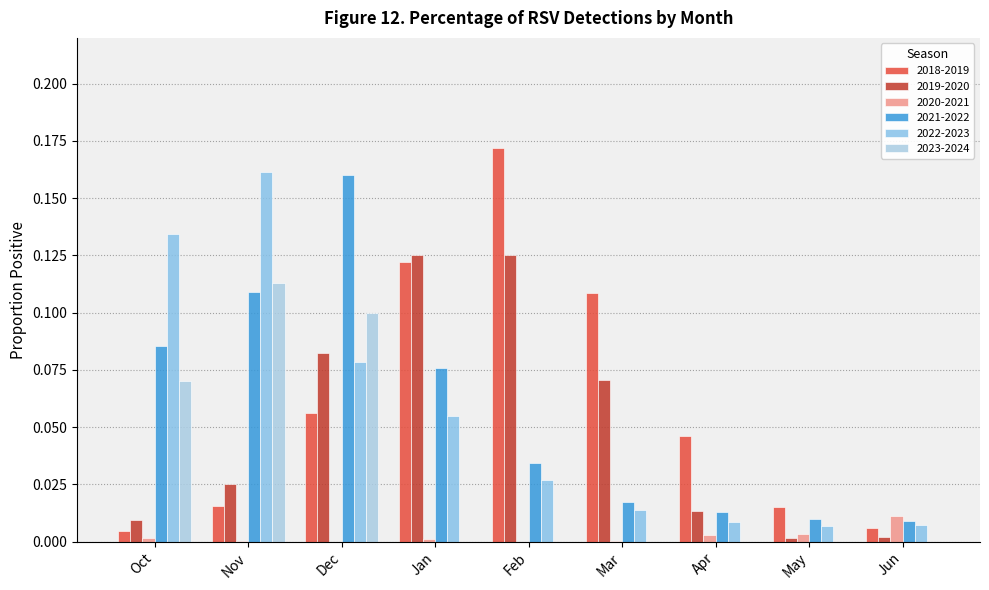

True or false: 2021-2022 has a value of 0.0 at Feb.

True